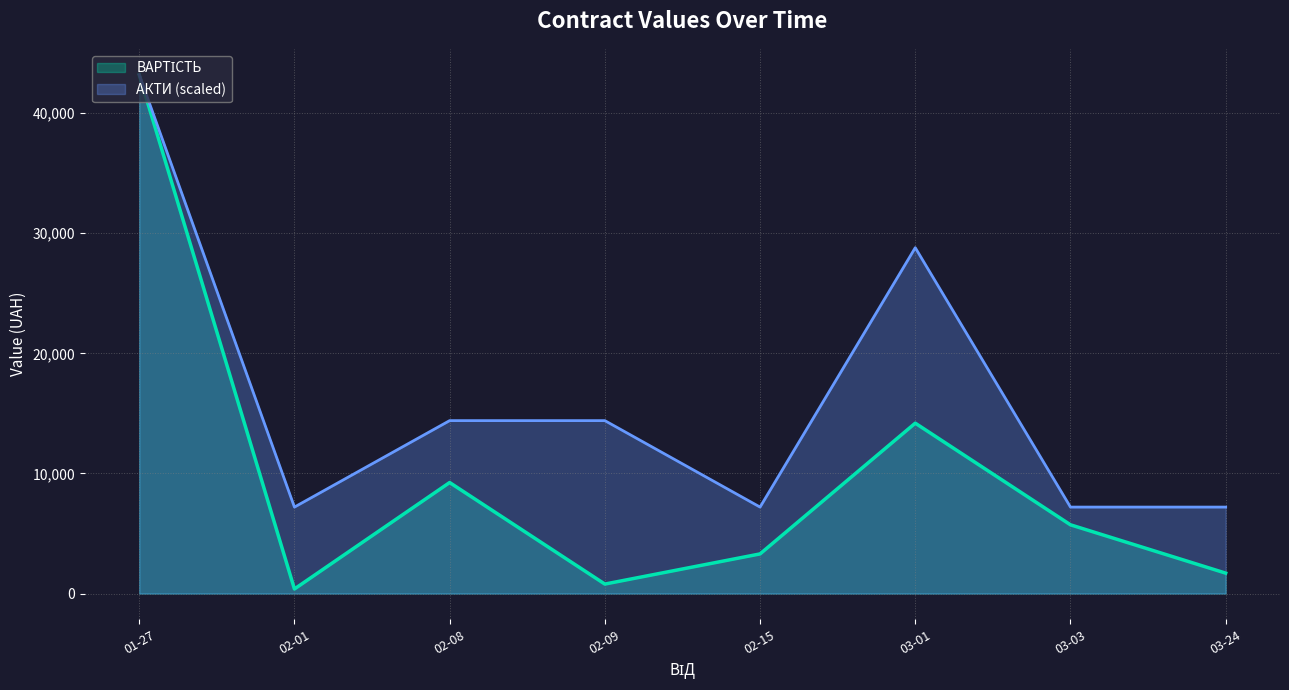

At which category is the sum across all series the highest?

01-27